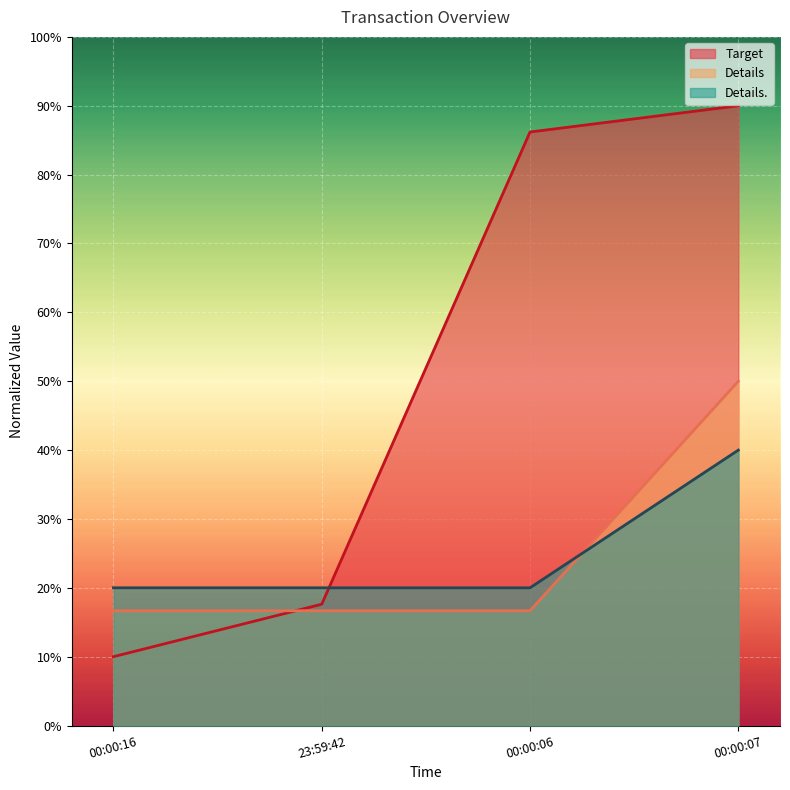

What position from the left is 00:00:07?

4